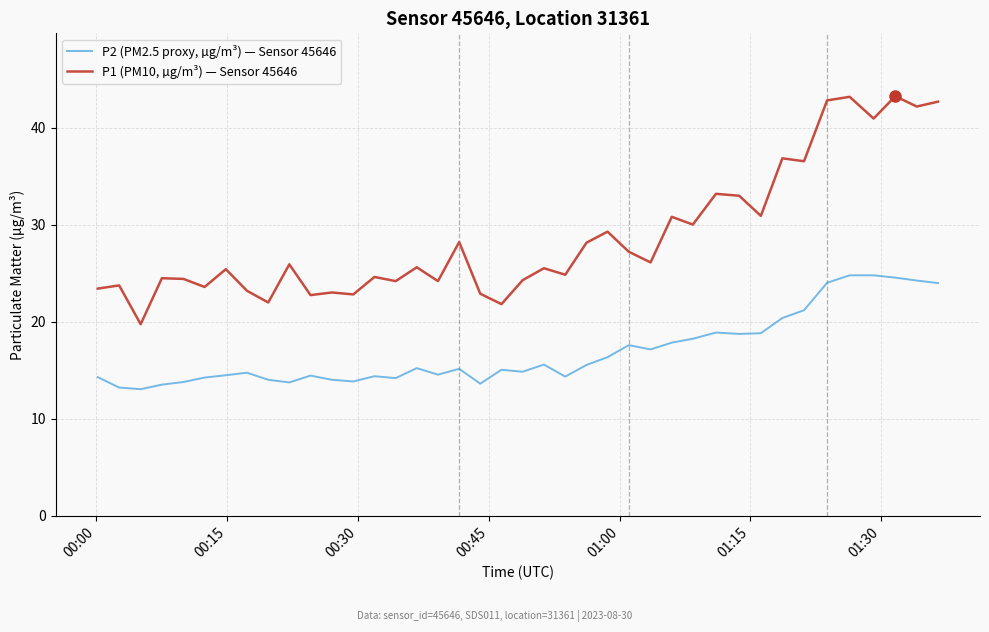

Which series has the largest total across all categories?

P1 (PM10, µg/m³) — Sensor 45646